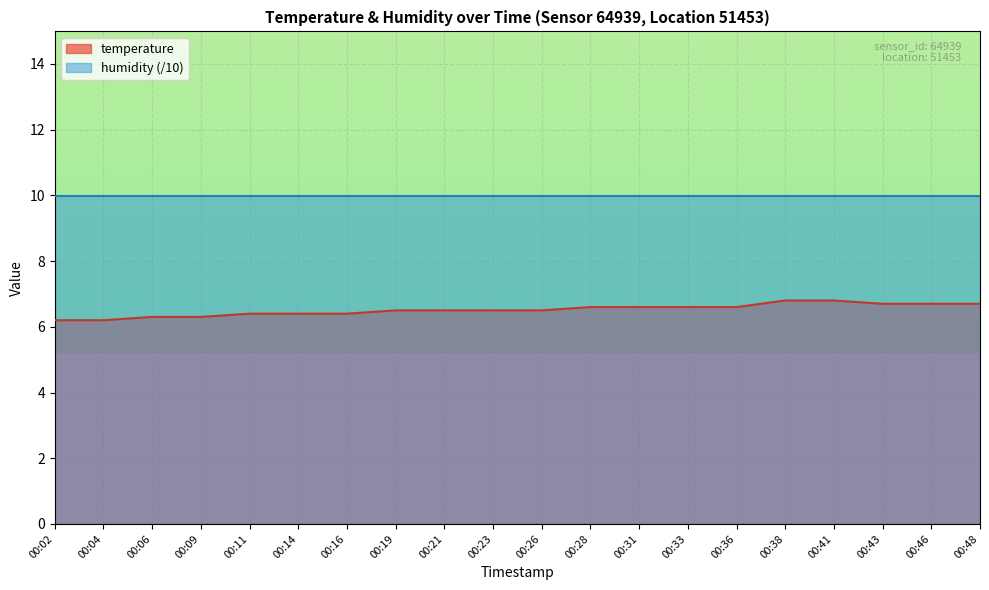

Which category has the lowest value across all series?

00:02